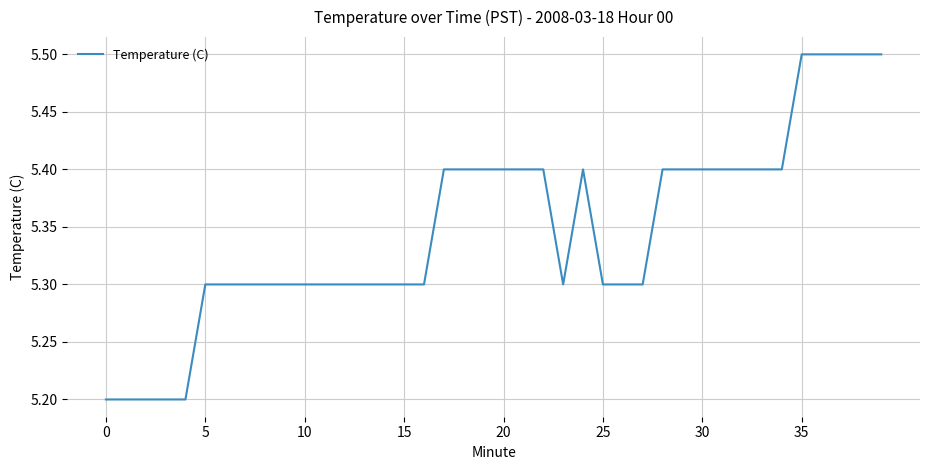

What is the difference between the maximum and minimum values?

0.3